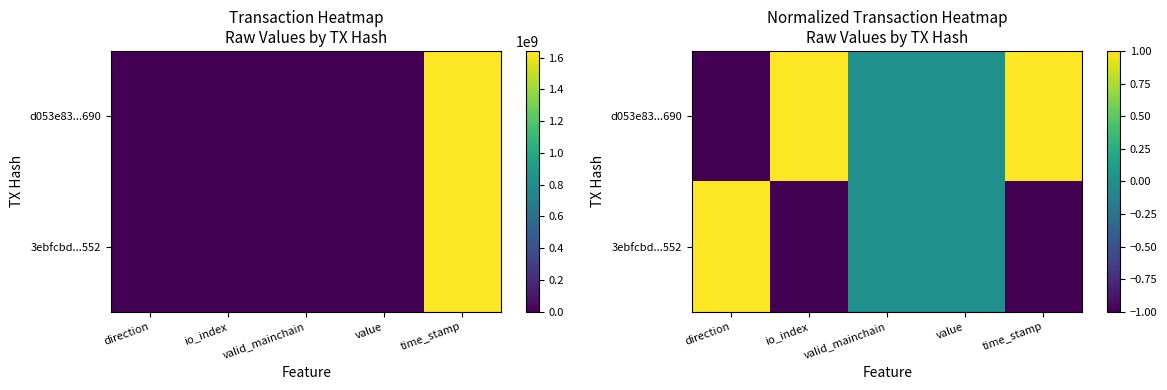

True or false: d053e83...690 has a value of -1 at direction.

True